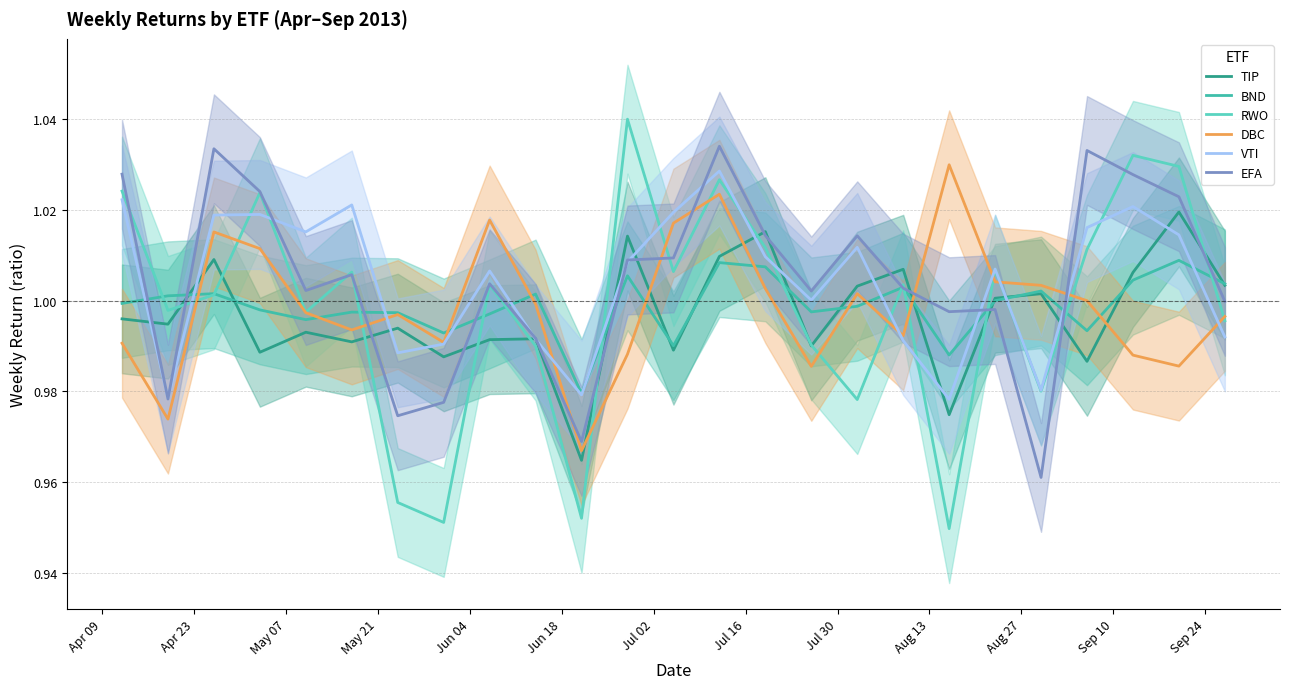

What is the average value of the RWO series?

1.0